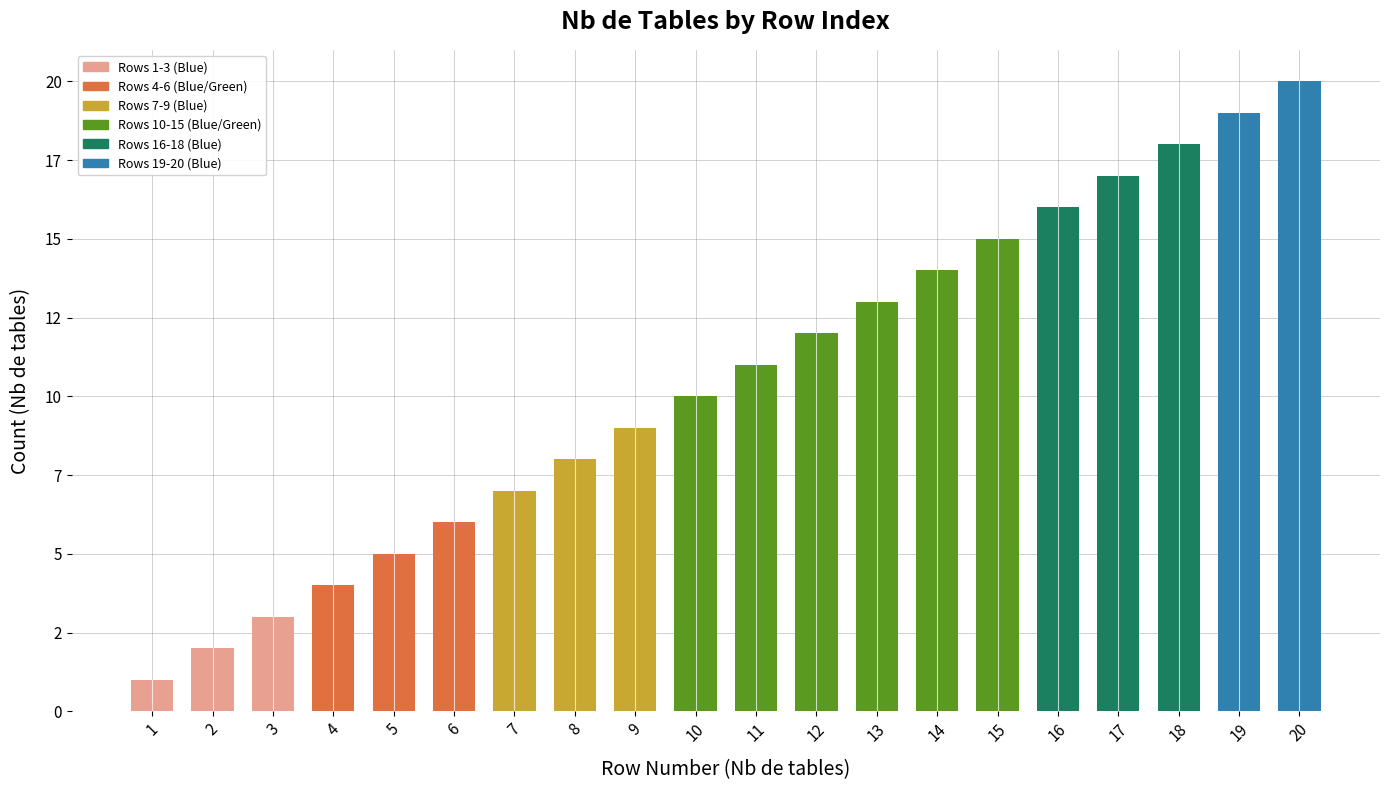

Reading left to right, what are all the values shown in this chart?

1	2	3	4	5	6	7	8	9	10	11	12	13	14	15	16	17	18	19	20